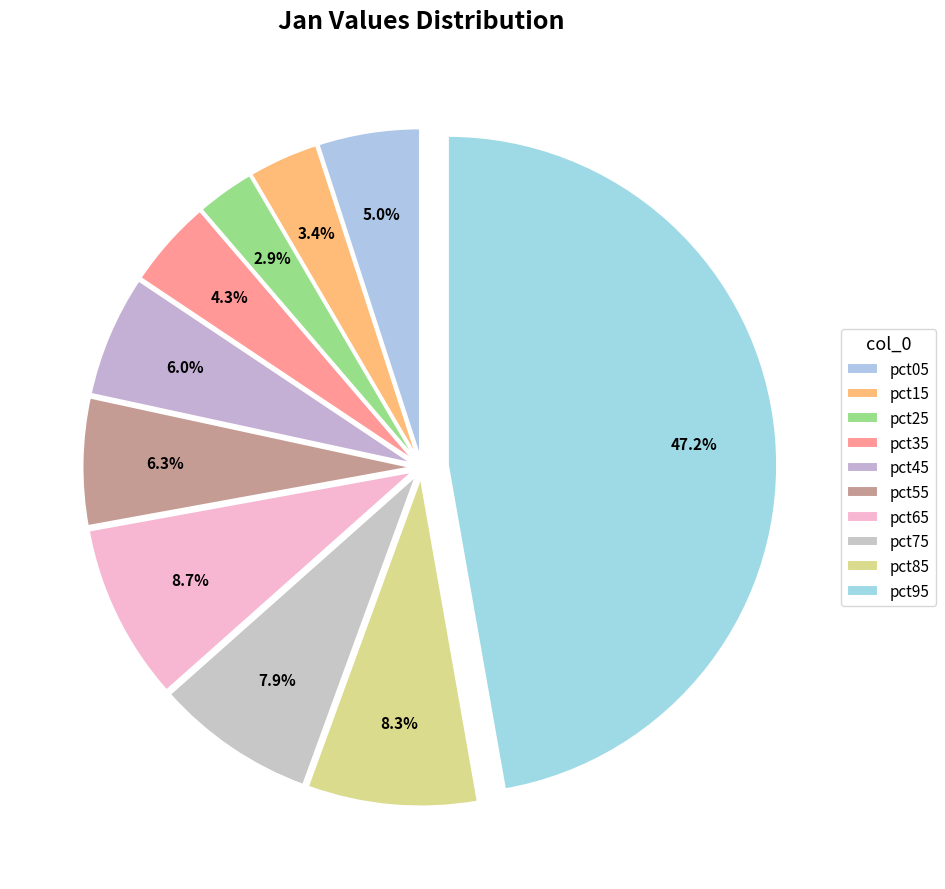

To the nearest percent, what is the difference between the largest and smallest slice percentages?

44%